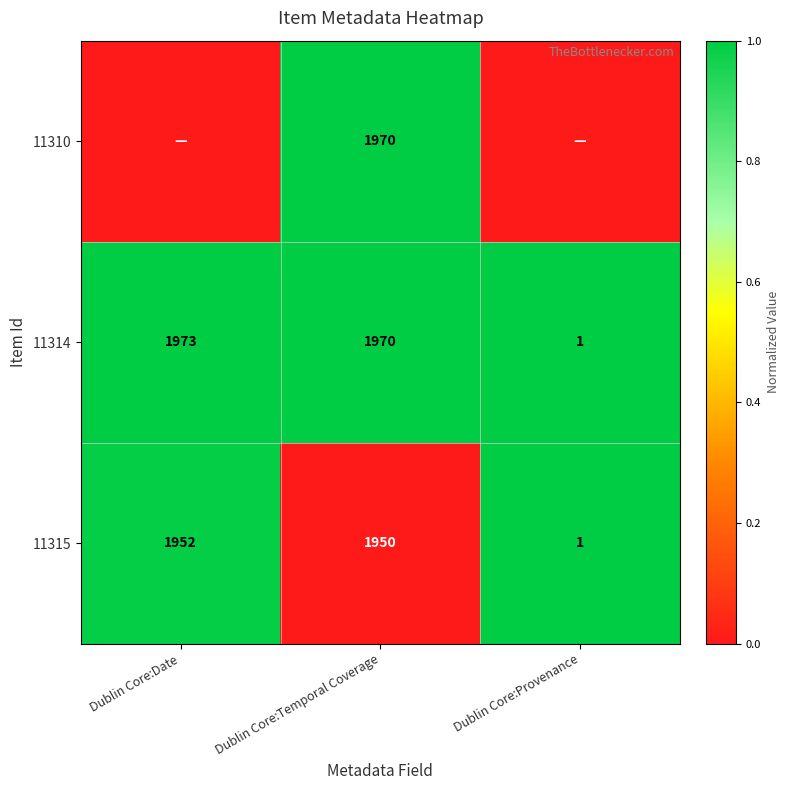

Where is 11314 nearest to the value 987?

Dublin Core:Temporal Coverage